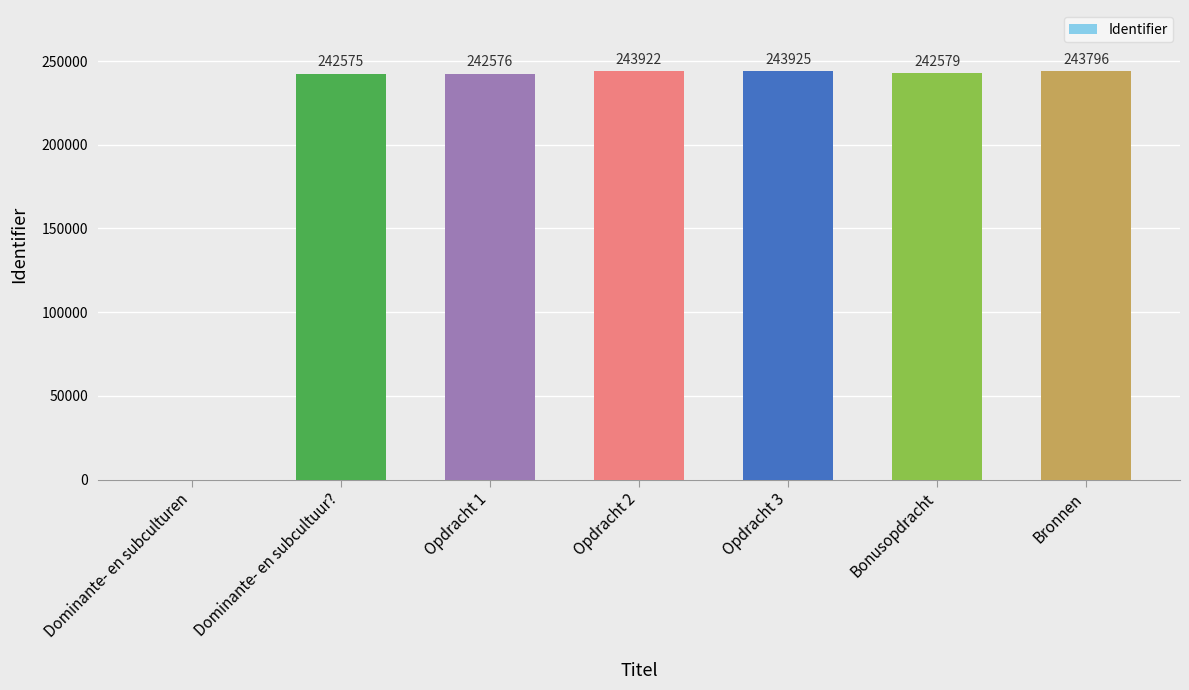

The value at Bronnen is 100009. True or false?

False